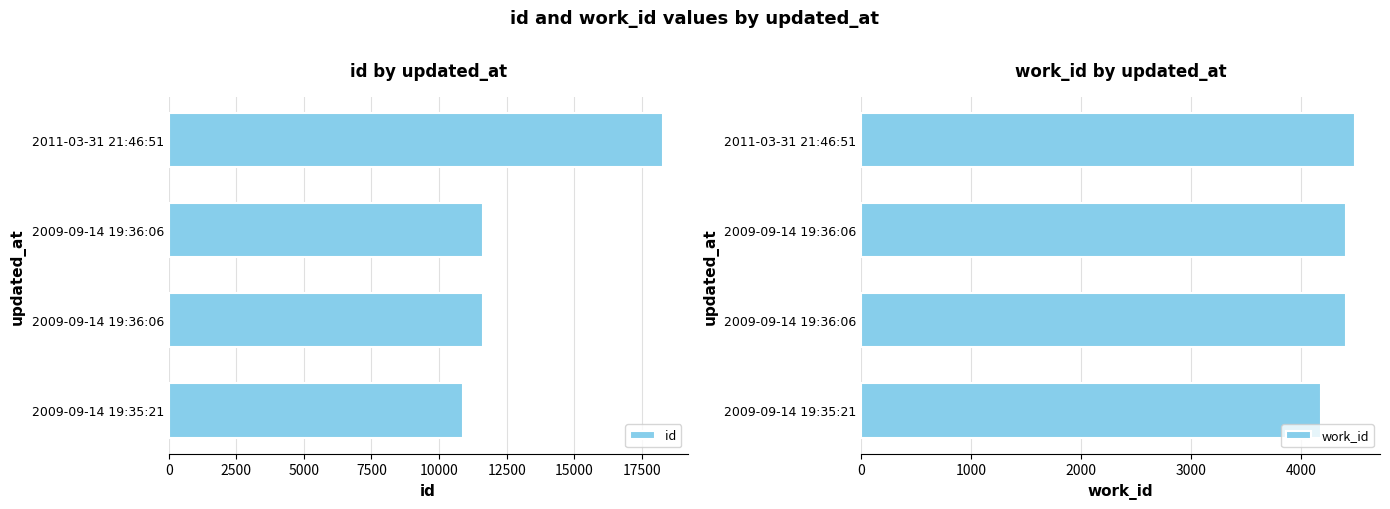

Is the value of id at 2009-09-14 19:35:21 greater than the value of work_id at 2009-09-14 19:36:06?

Yes